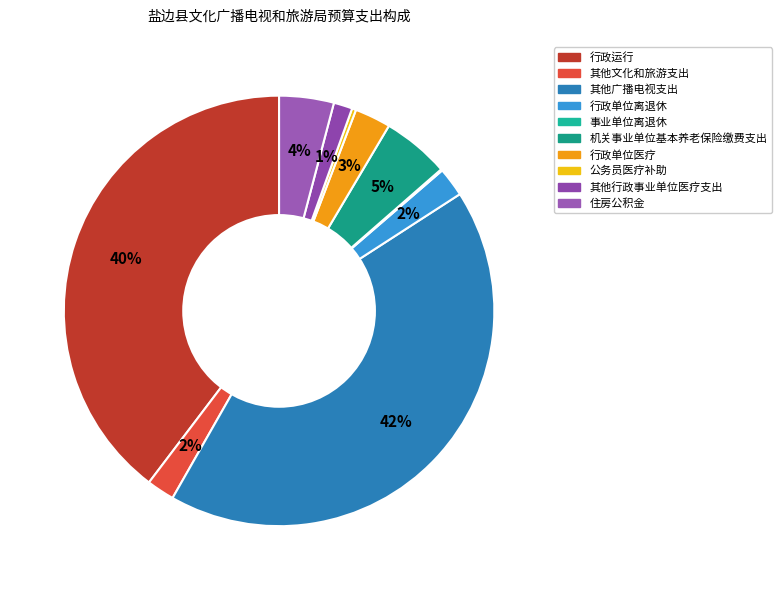

Which slice is the largest?

其他广播电视支出